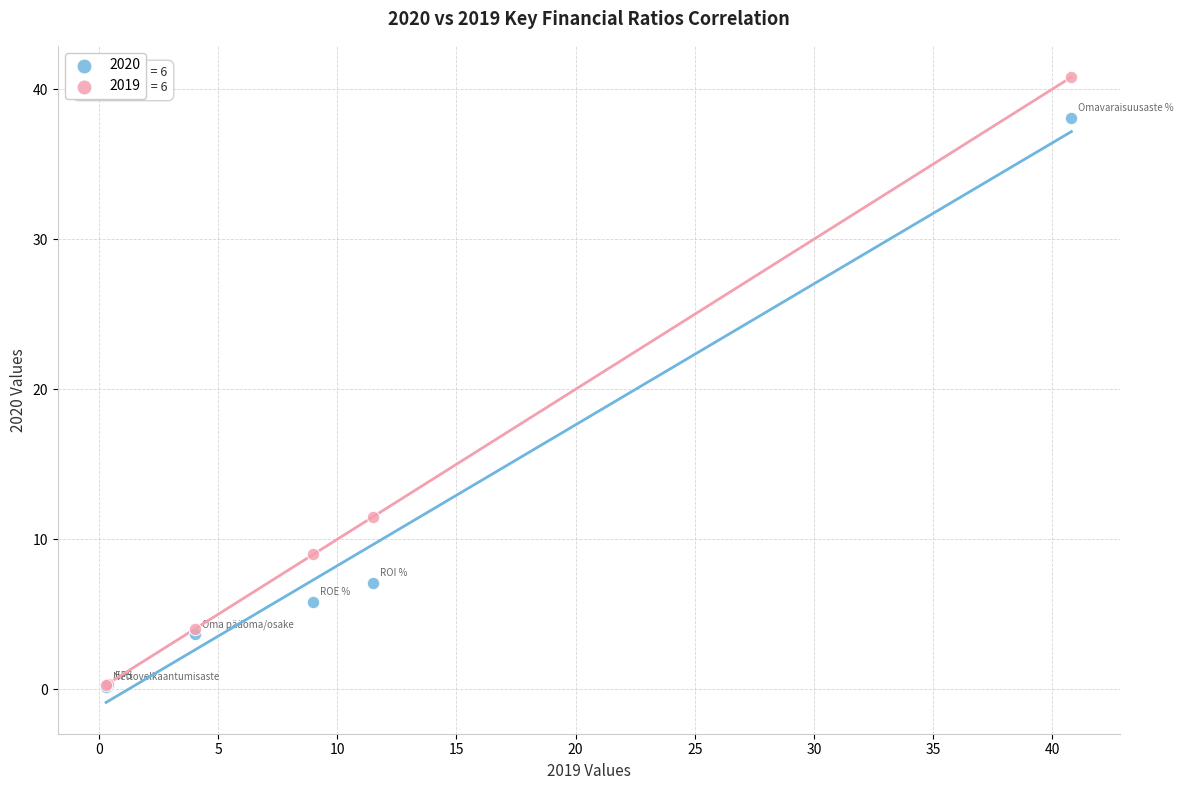

In the 2020 series, what Y value is closest to 19?

7.1